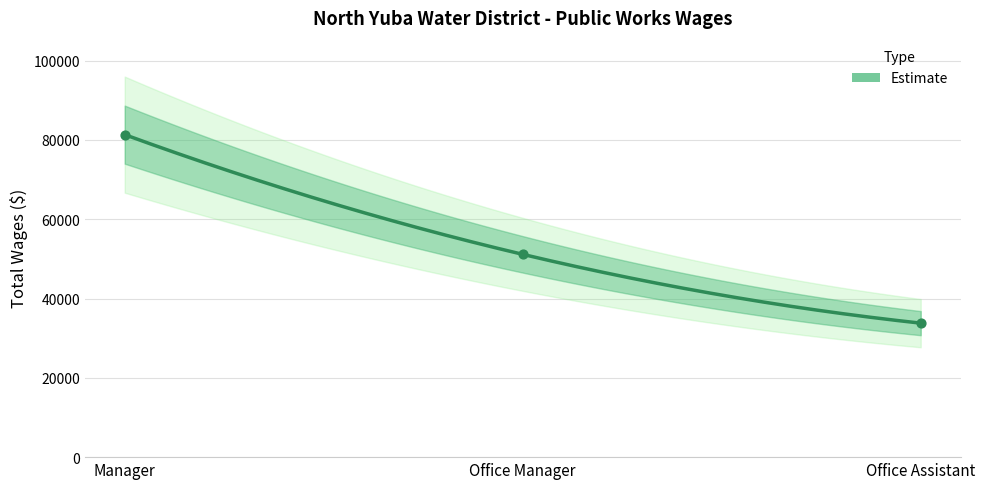

What is the ratio of the value at Office Manager to the value at Office Assistant?

1.5